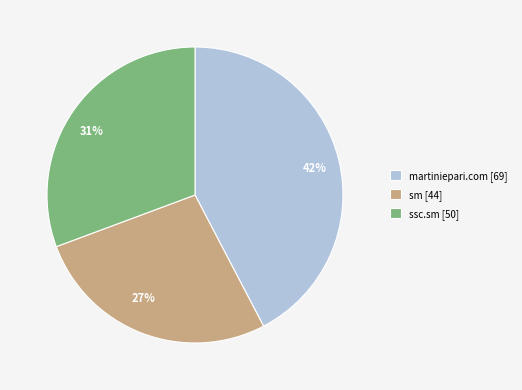

Is the sum of ssc.sm and martiniepari.com greater than half?

Yes